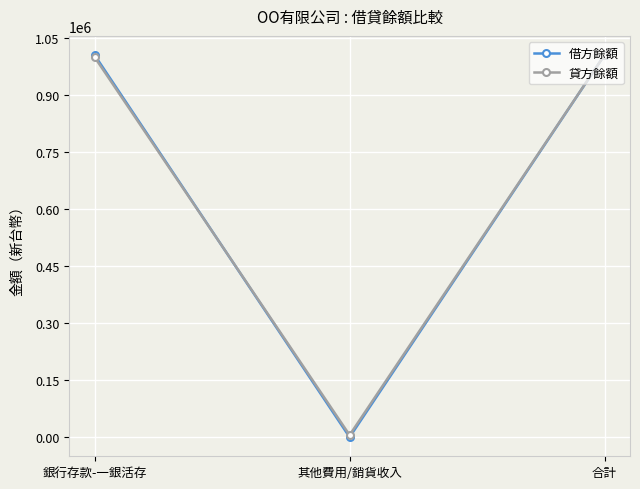

True or false: 貸方餘額 has a value of 1000000 at 銀行存款-一銀活存.

True